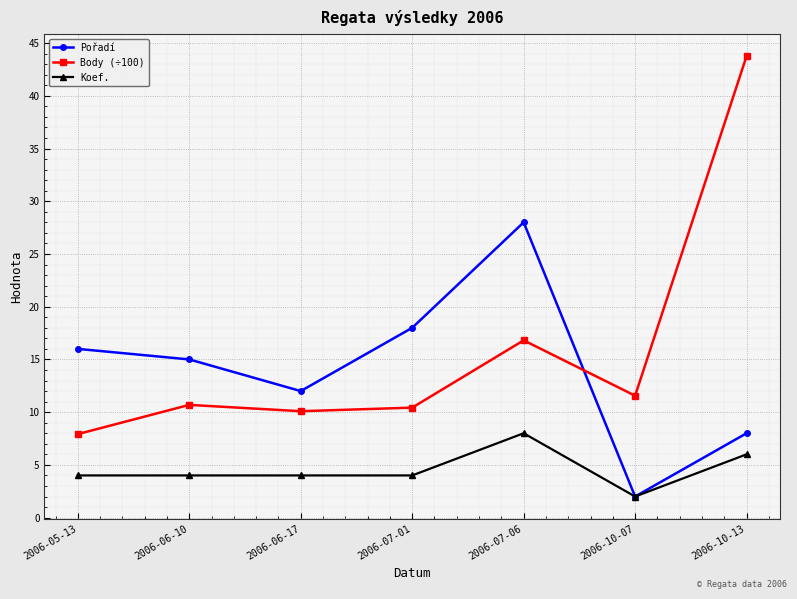

The value of Pořadí at 2006-10-13 is 8.0. True or false?

True